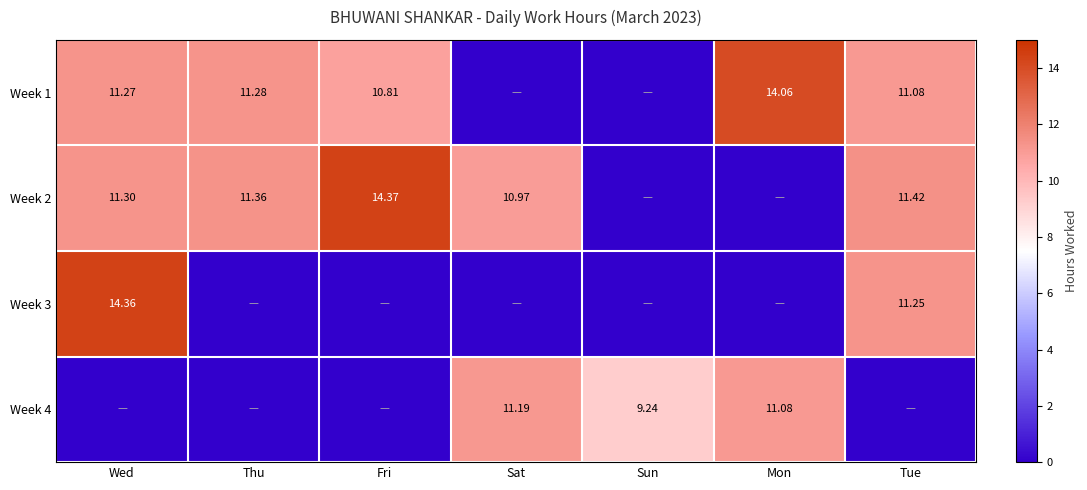

Is the value of Week 2 at Tue greater than the value of Week 1 at Thu?

Yes